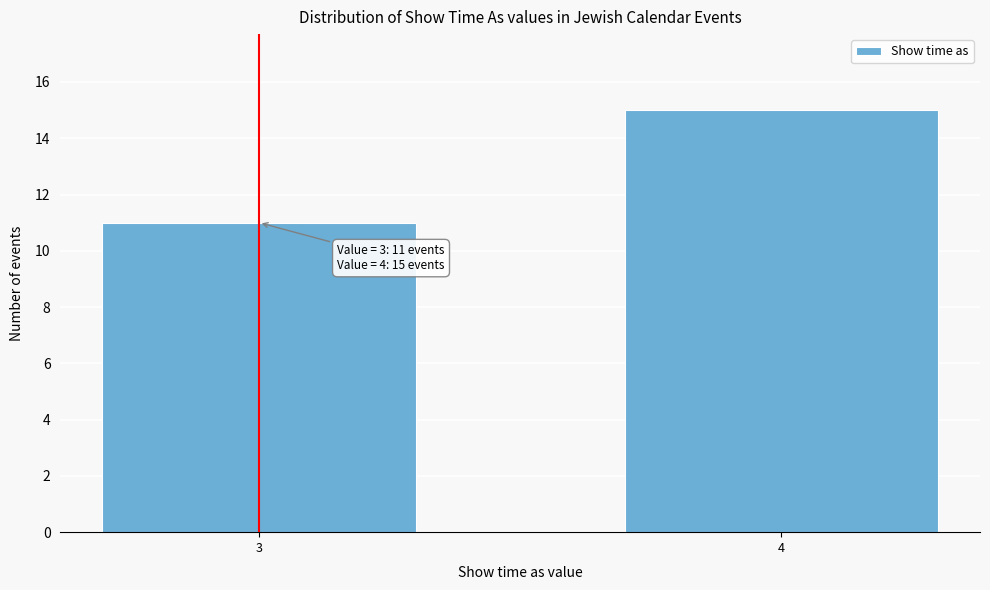

Reading left to right, what are all the values shown in this chart?

11	15